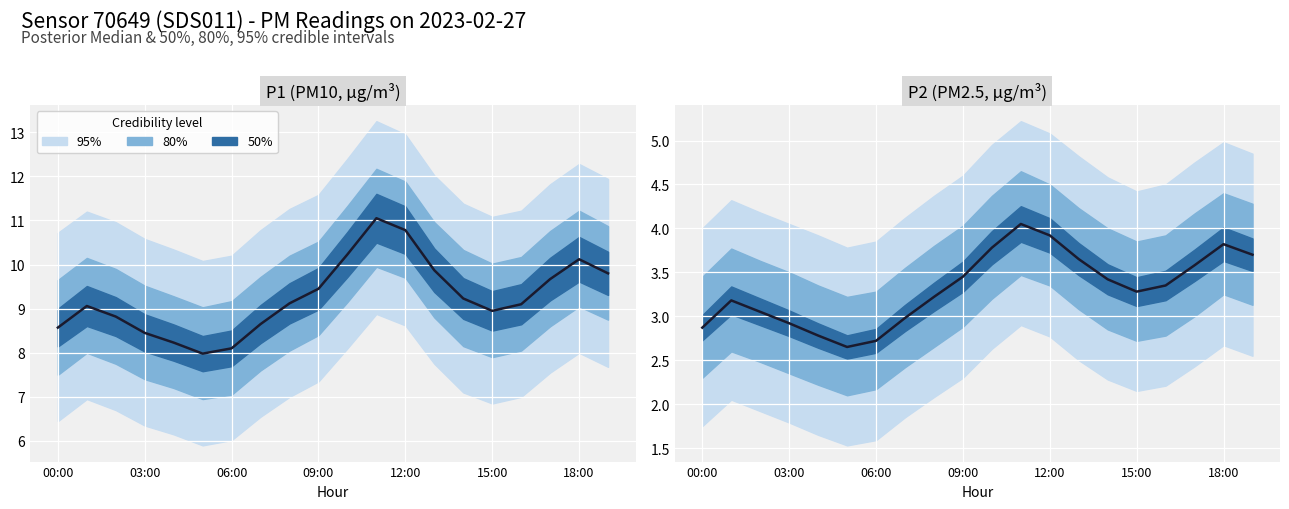

Read the value at 19.

3.7